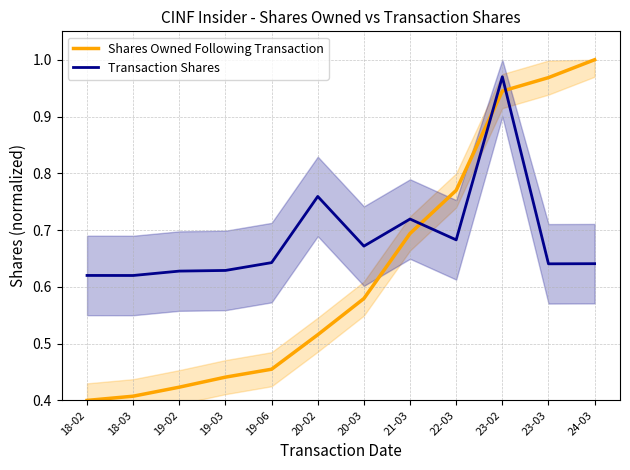

Which series has the largest range (max minus min)?

Shares Owned Following Transaction